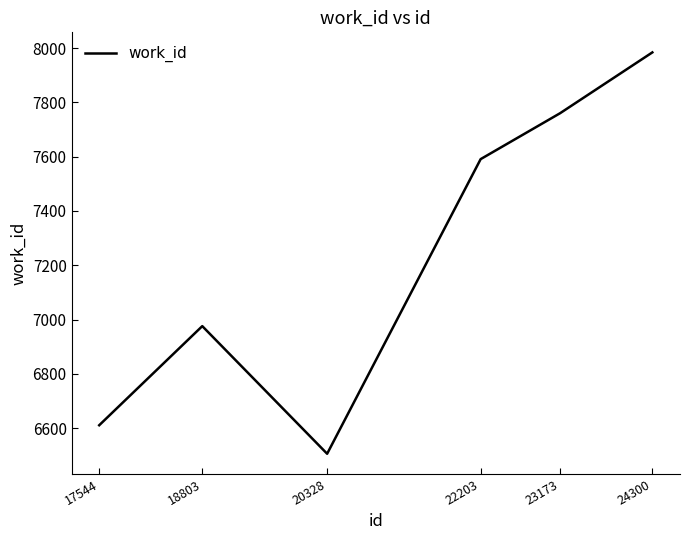

What is the smallest value displayed?

6506